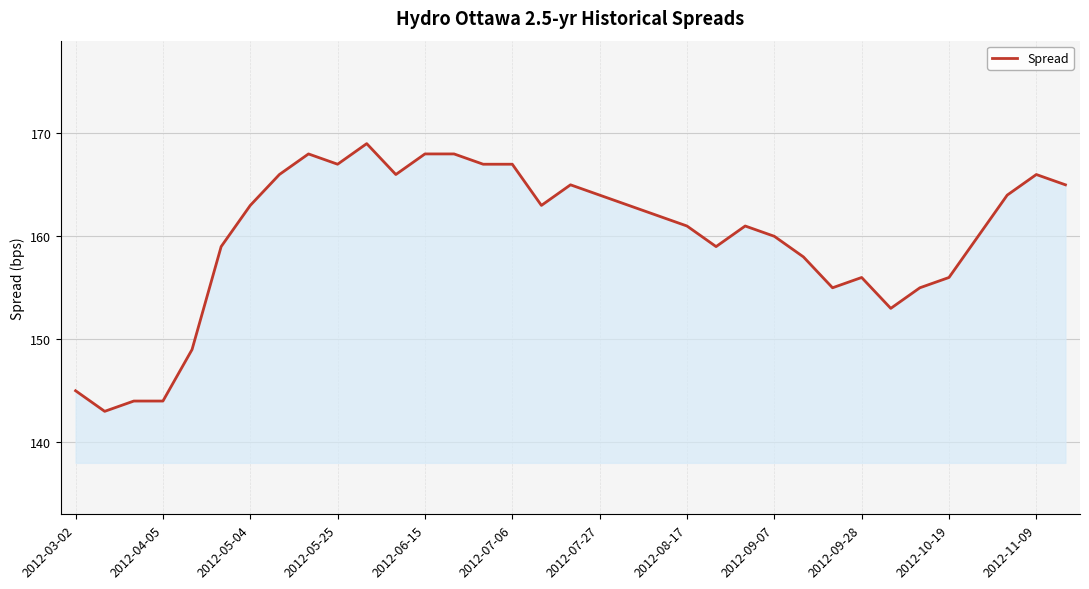

True or false: the data has more than 2 interior local peaks.

True